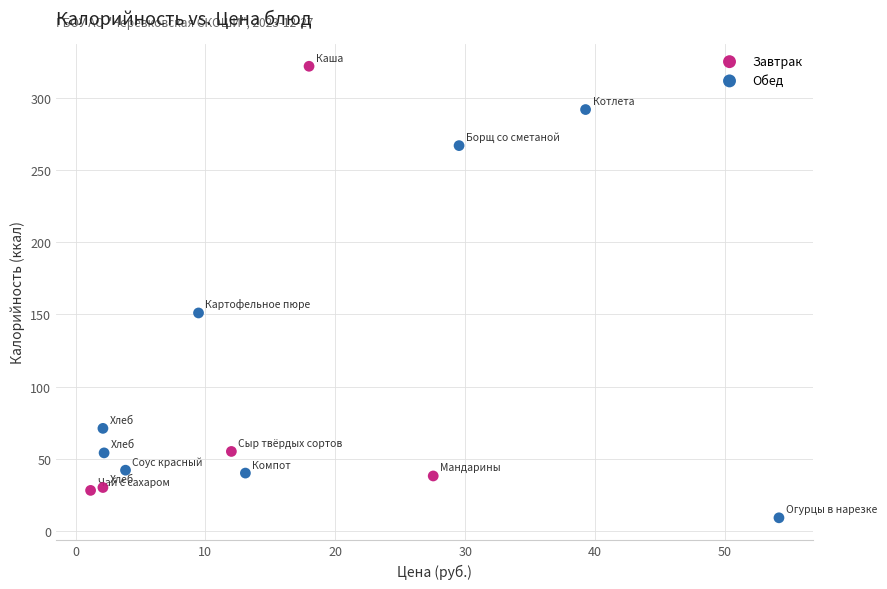

Which series has the widest spread of Y values?

Завтрак